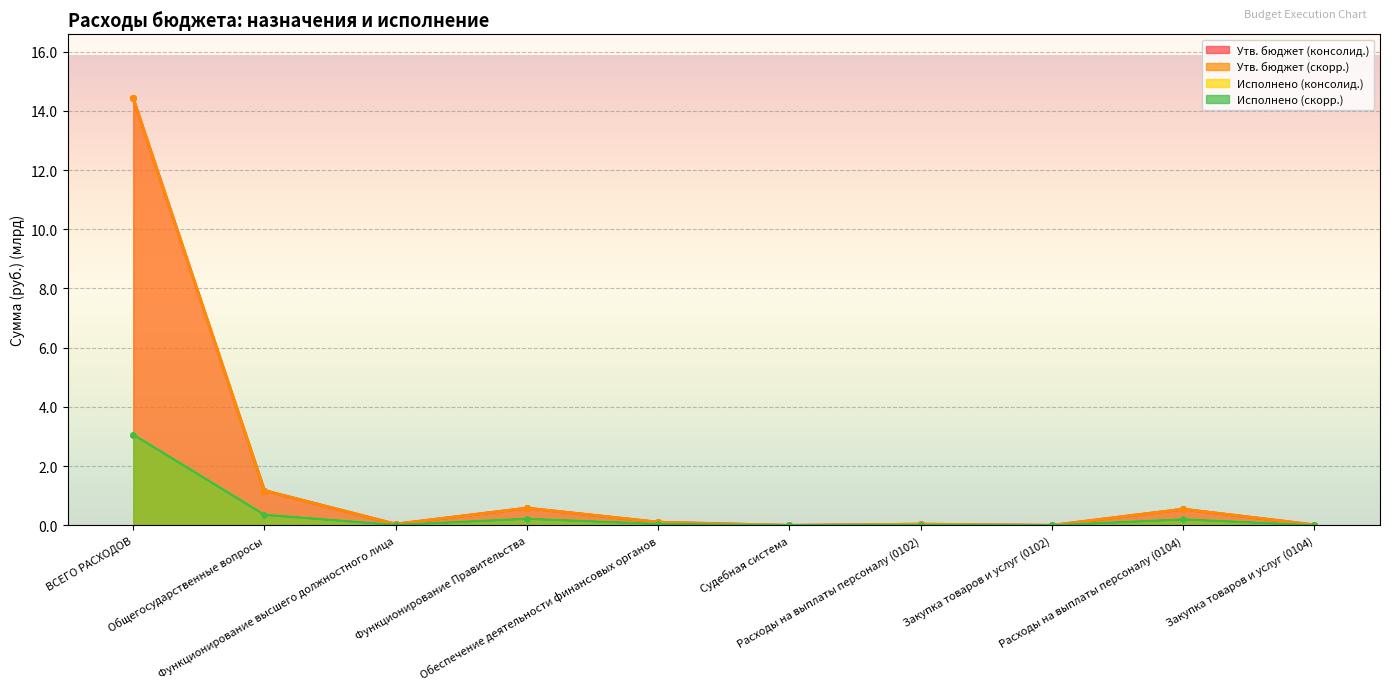

At which category is the sum across all series the highest?

ВСЕГО РАСХОДОВ